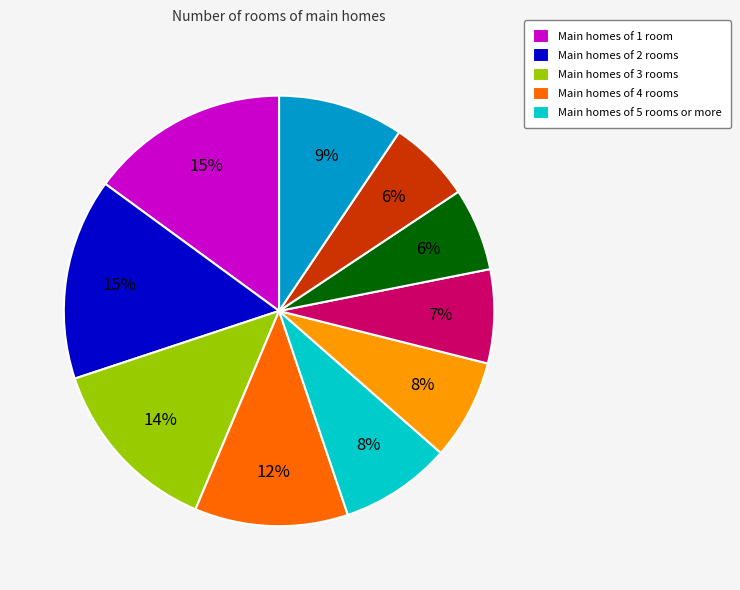

Does any single category account for the majority?

No